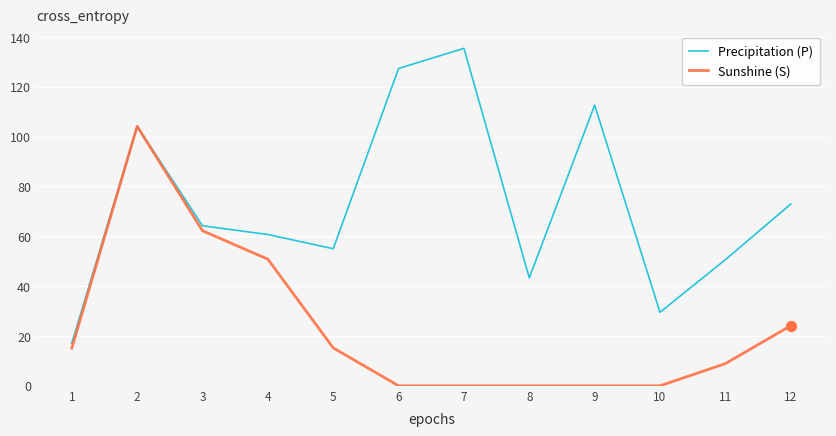

Is the value of Sunshine (S) at 7 greater than the value of Precipitation (P) at 4?

No